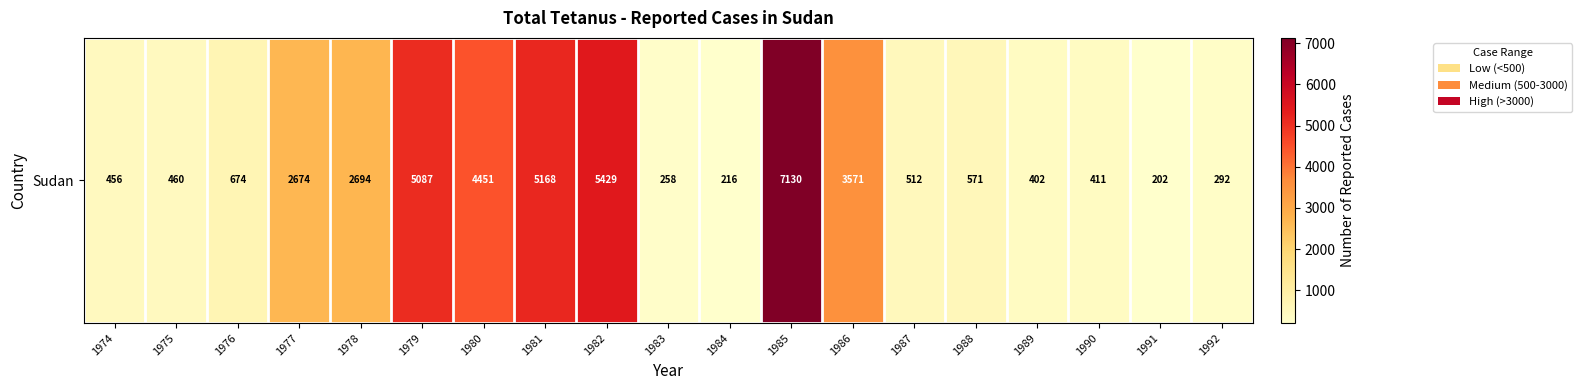

List the labels in order of value, largest first.

1985, 1982, 1981, 1979, 1980, 1986, 1978, 1977, 1976, 1988, 1987, 1975, 1974, 1990, 1989, 1992, 1983, 1984, 1991